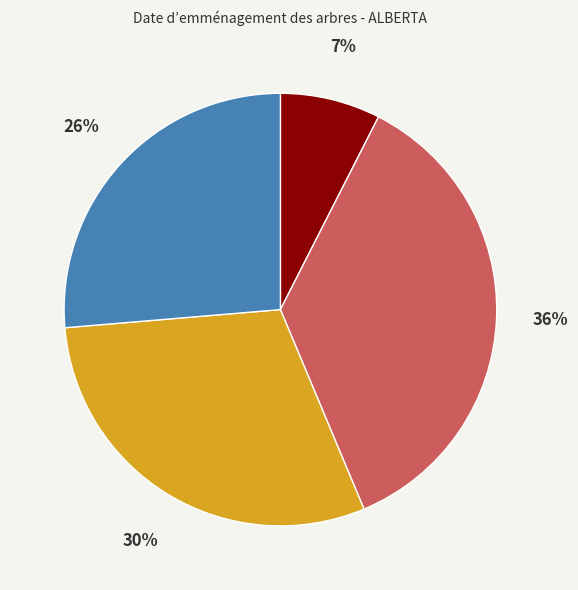

To the nearest percent, what is the average slice percentage?

25%